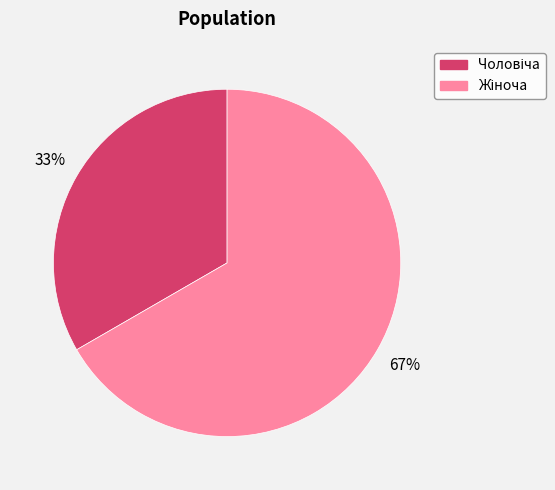

Is there a majority slice in this chart?

Yes